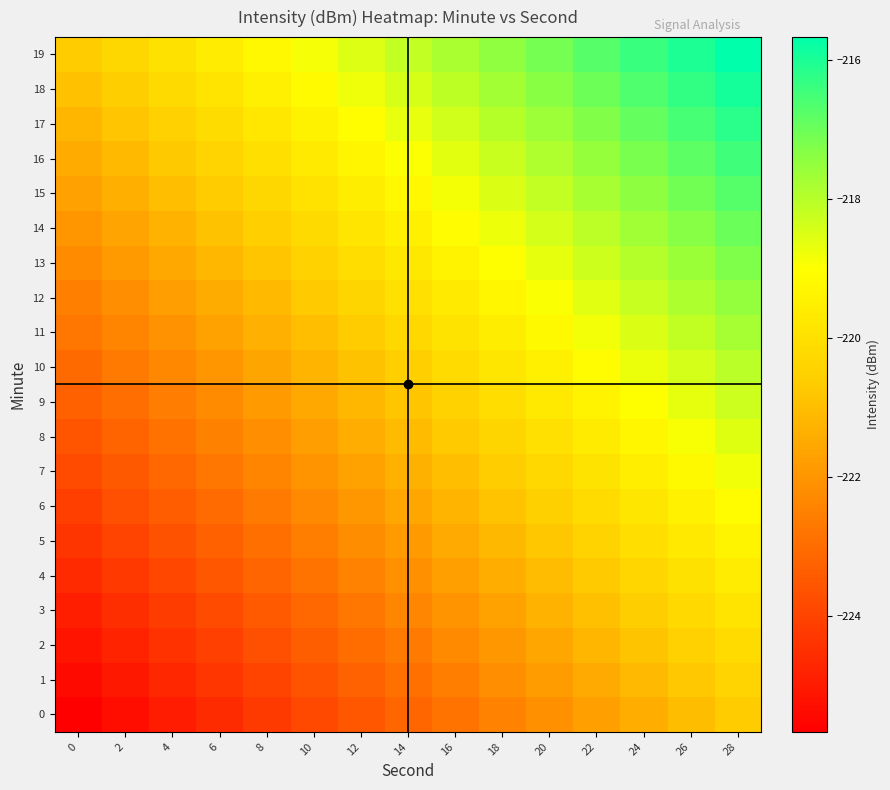

At how many categories does at least one series exceed -221?

15